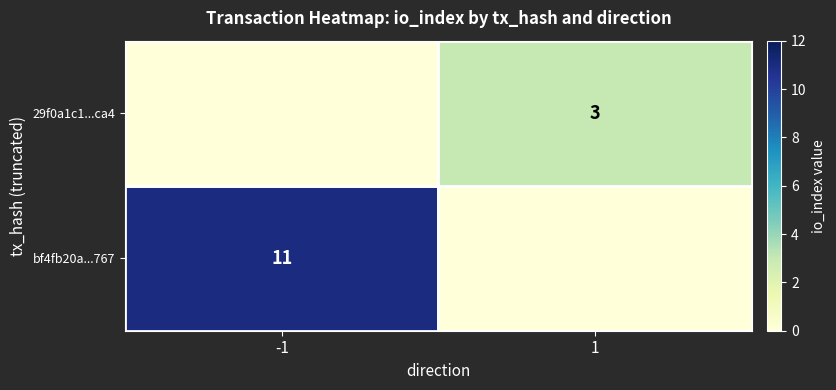

At which category is the sum across all series the highest?

-1